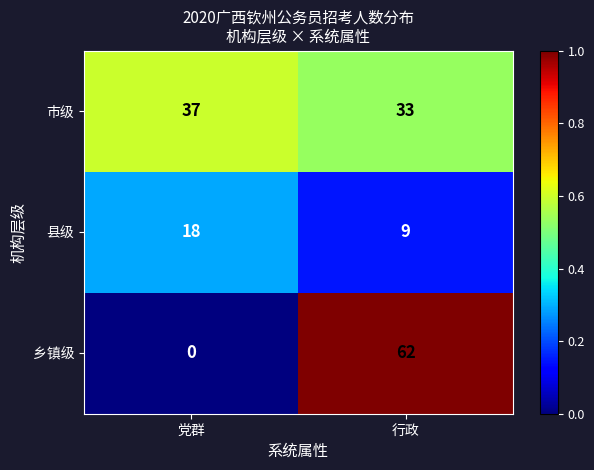

What is the sum of the 市级 values at 党群 and 行政?

70